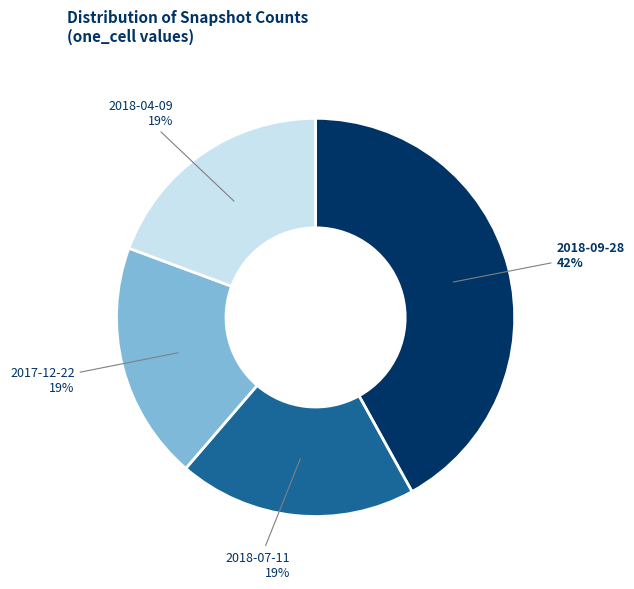

Do 2018-07-11 and 2018-09-28 together represent more than half of the pie?

Yes